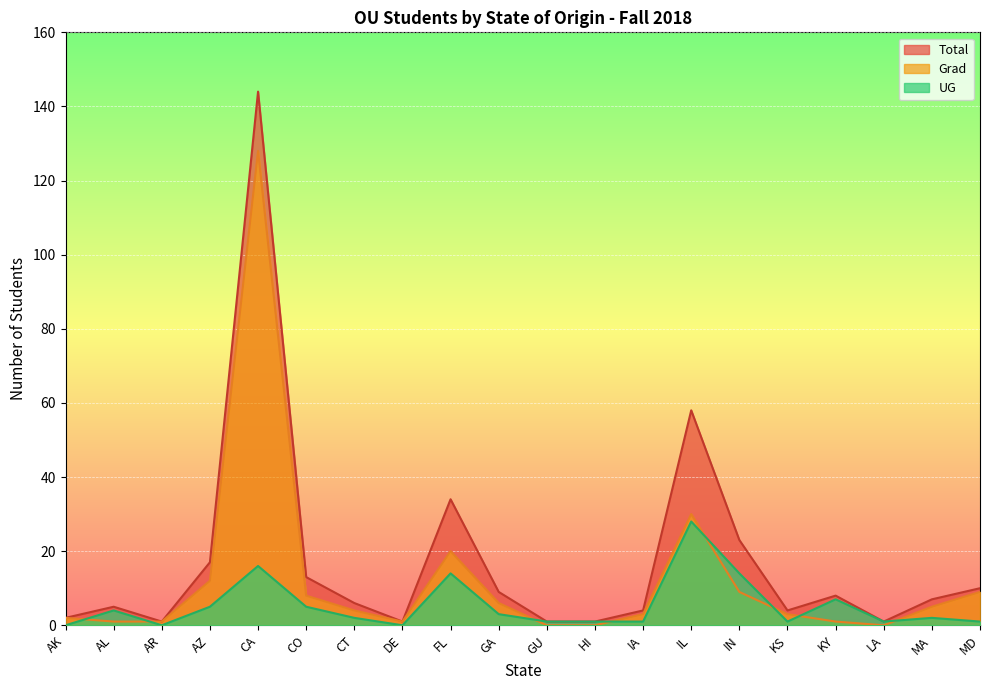

At which label is Grad closest to 64?

IL